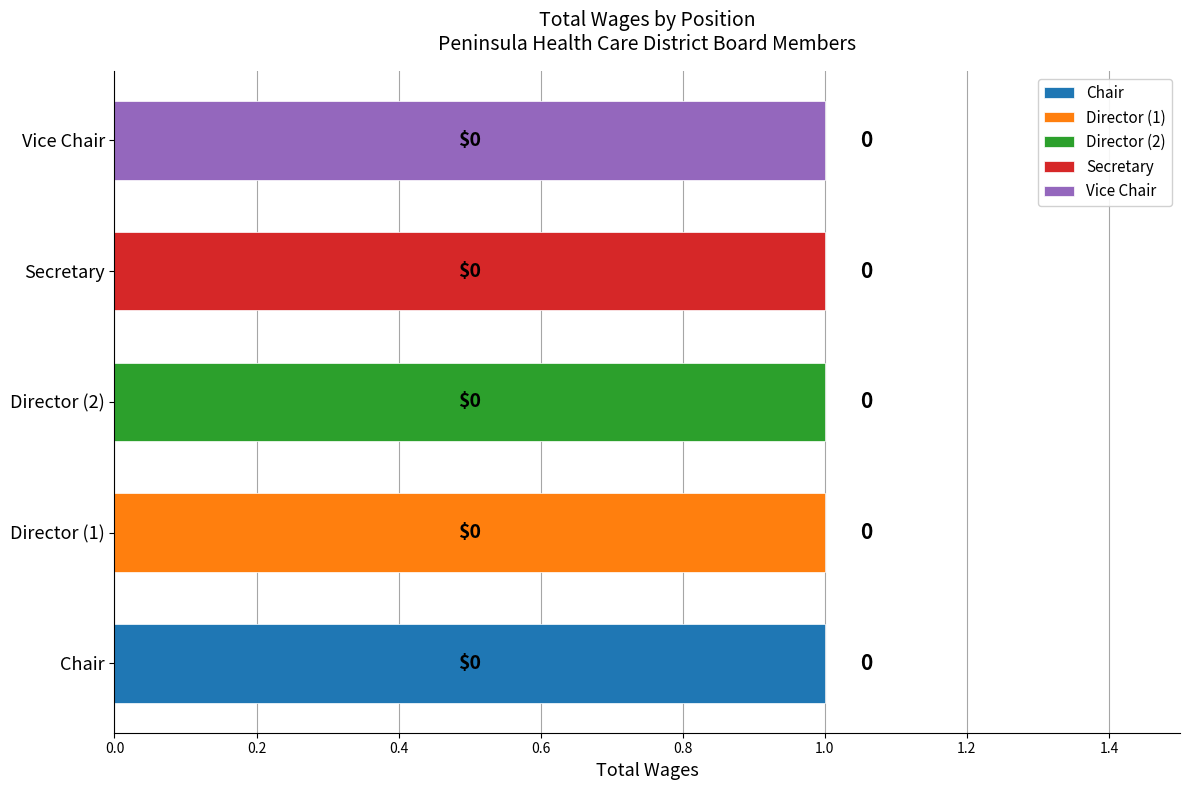

What is the sum of all Vice Chair values?

1